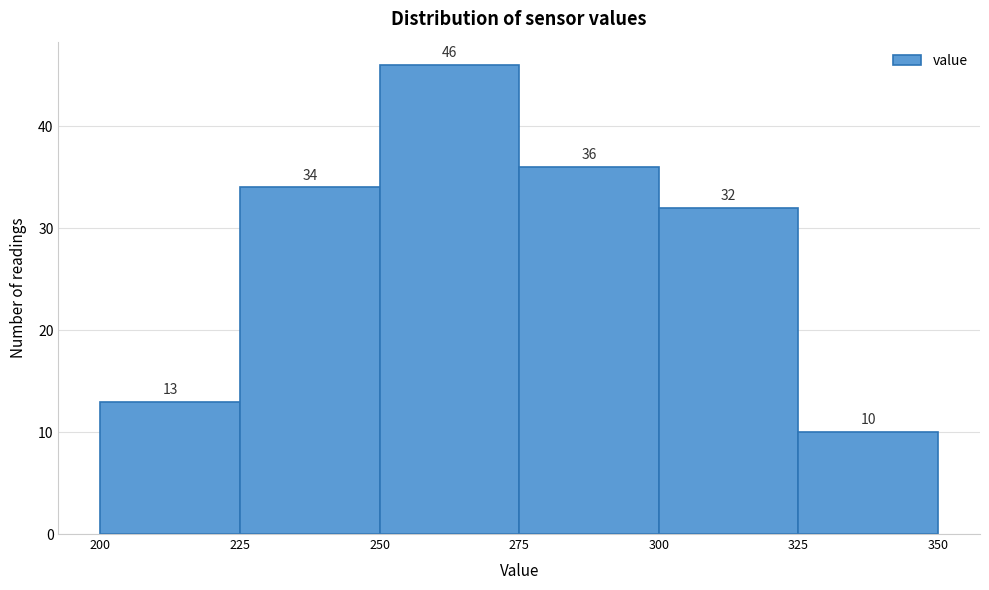

Reading left to right, list every bar in this chart as the range it spans on the x-axis followed by its height.

200 to 225: 13
225 to 250: 34
250 to 275: 46
275 to 300: 36
300 to 325: 32
325 to 350: 10